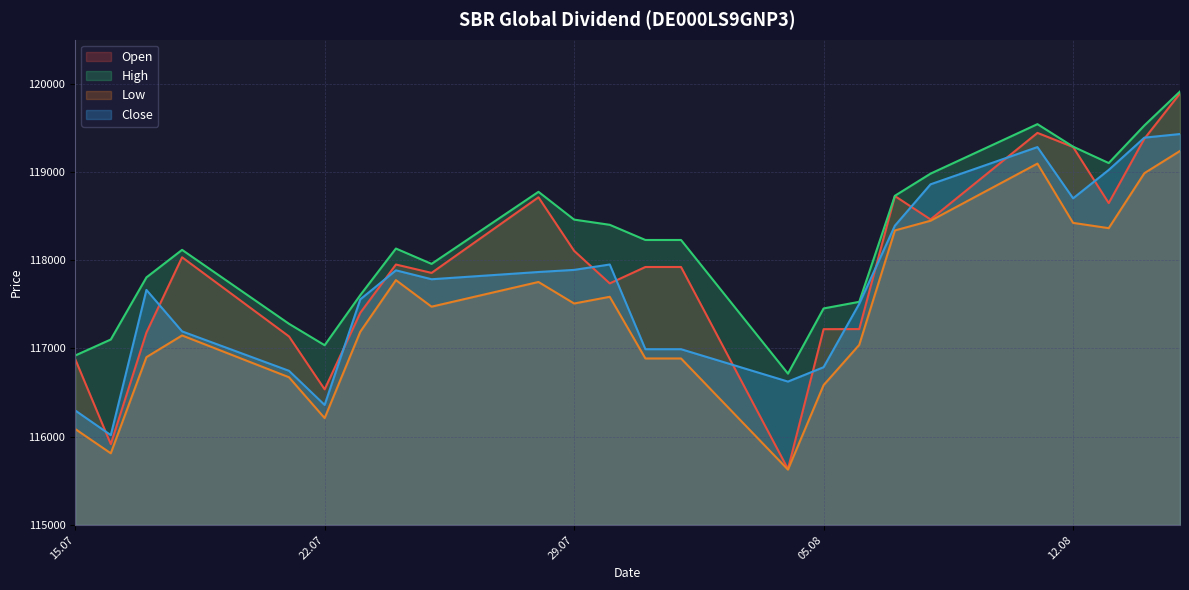

At which category does Close reach its first local valley?

16.07.2025